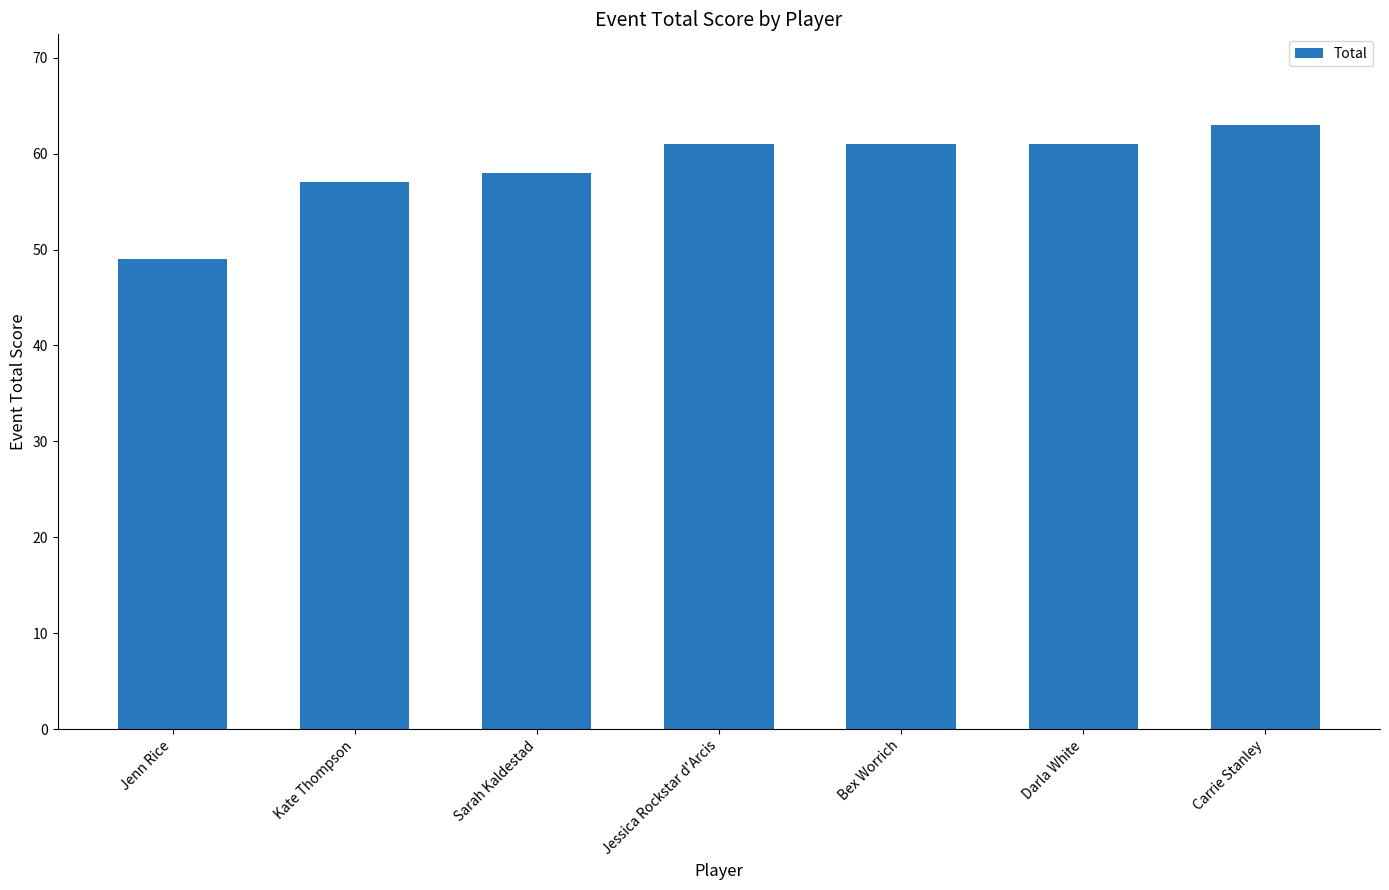

Is it true that the value at Jenn Rice is 49?

True